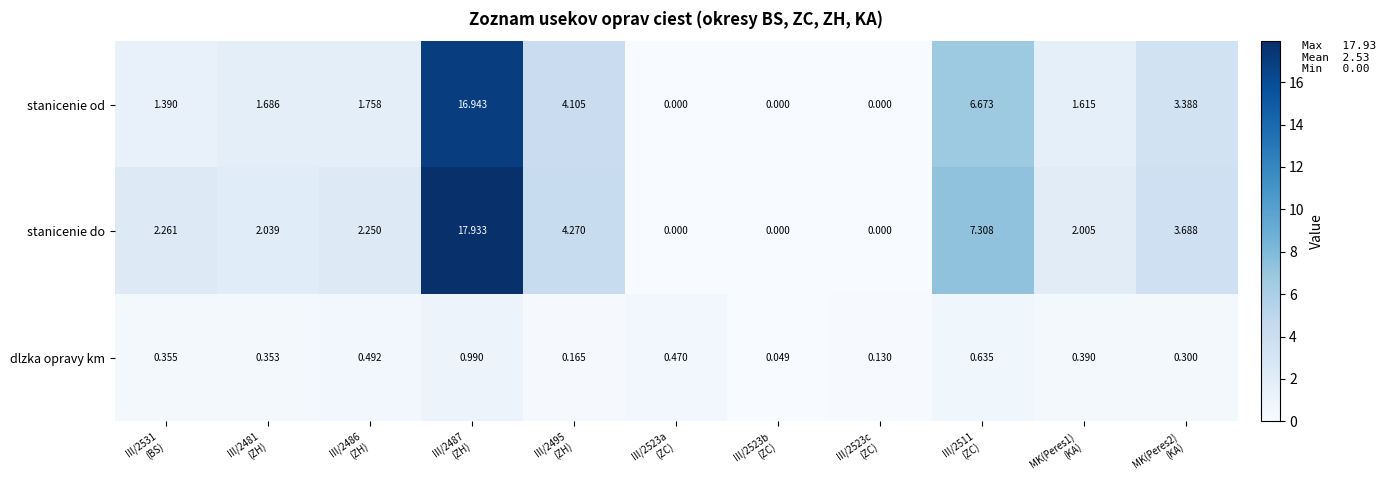

At which category is the sum across all series the highest?

III/2487
(ZH)